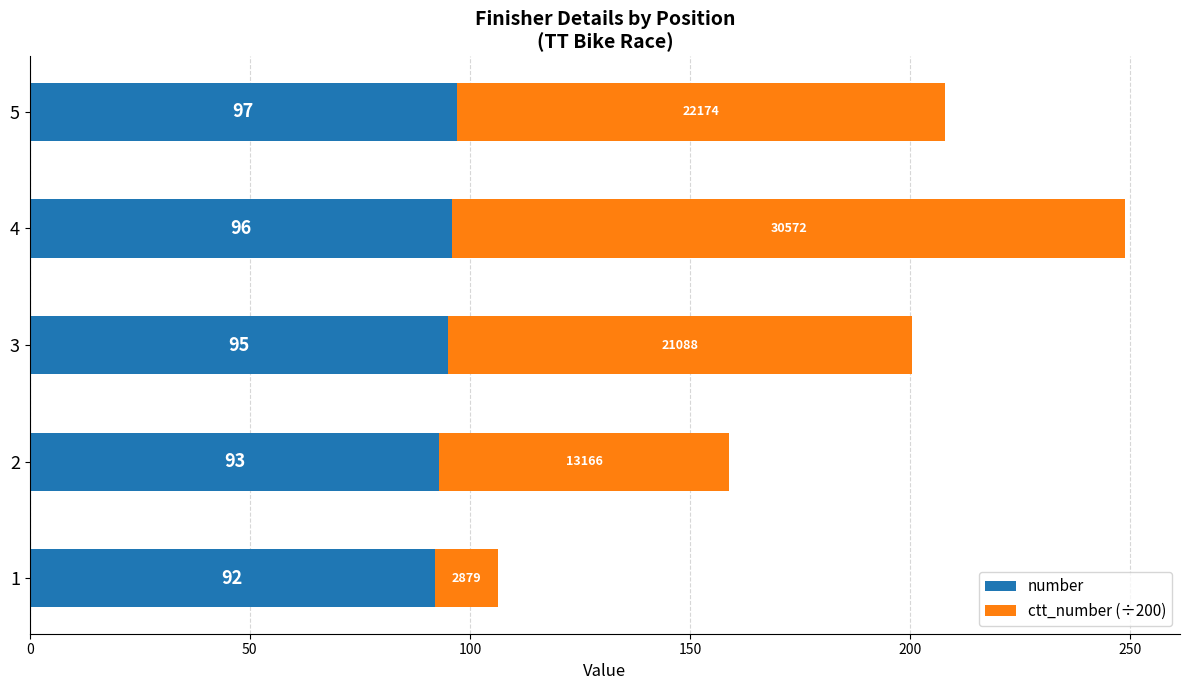

What is the maximum value for number?

97.0